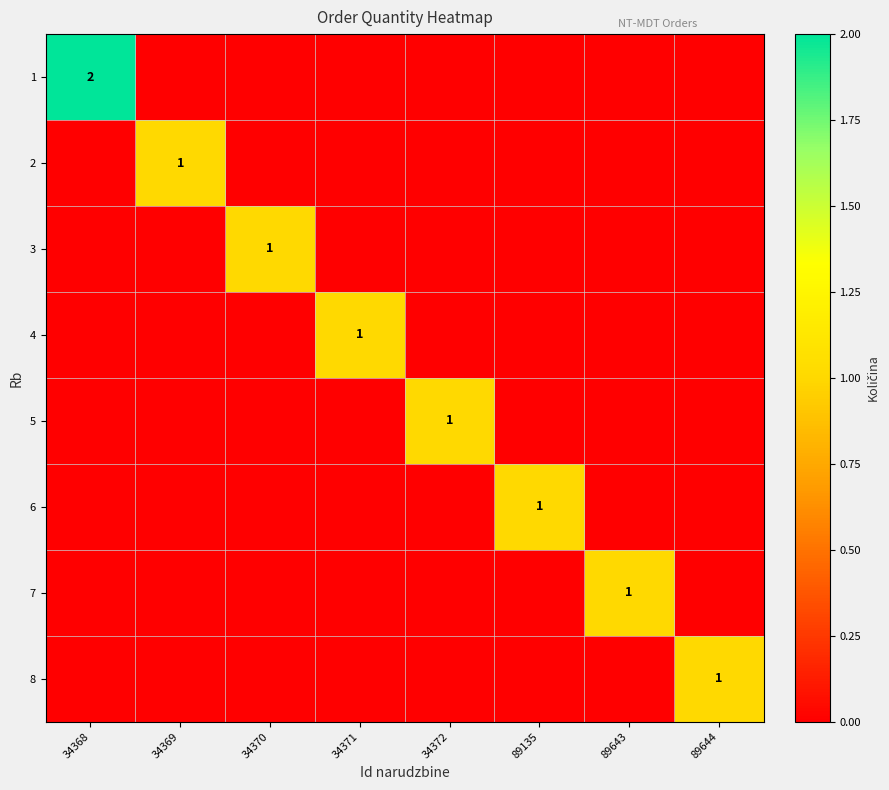

The 7 series shows 1 at 89643. True or false?

True